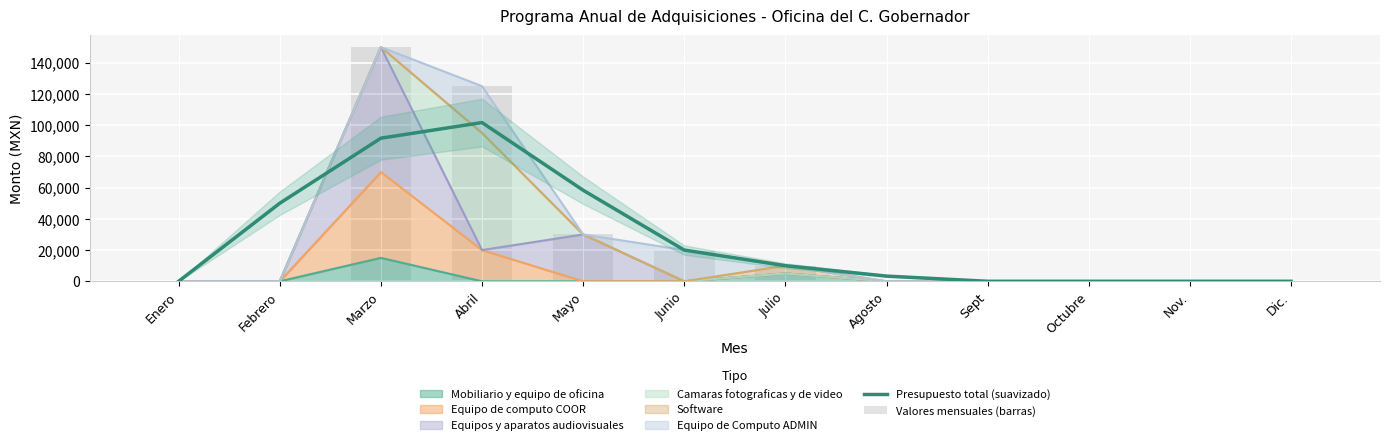

What is the greatest value displayed?

150000.0